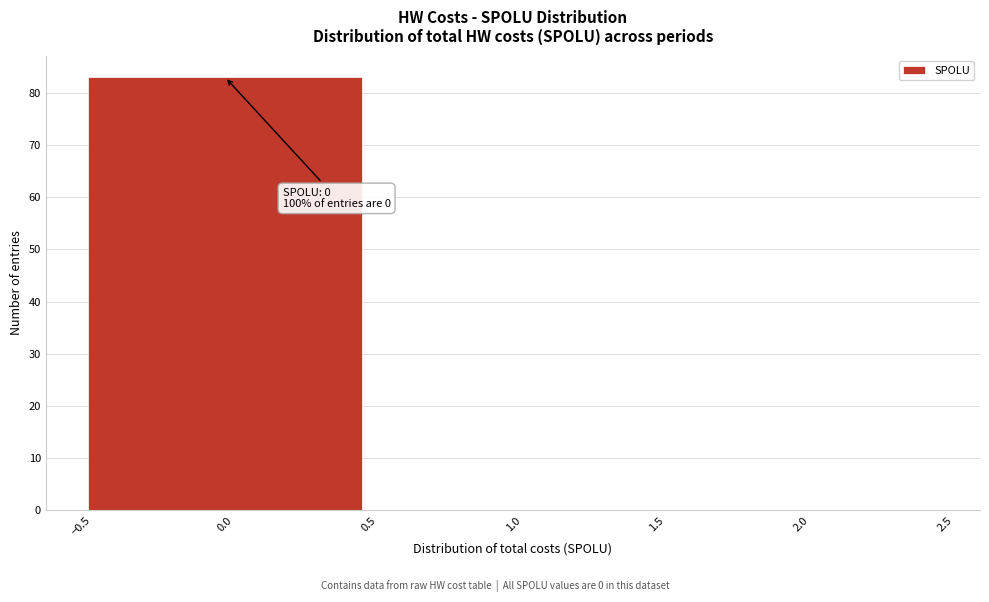

Over which range of the x-axis is the bar tallest?

-0.5 to 0.5